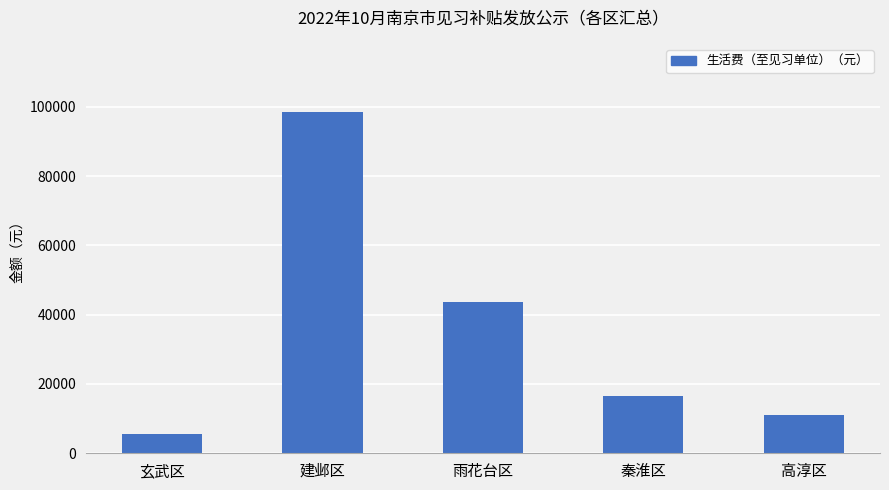

The chart shows a value of 25773 at 秦淮区. True or false?

False